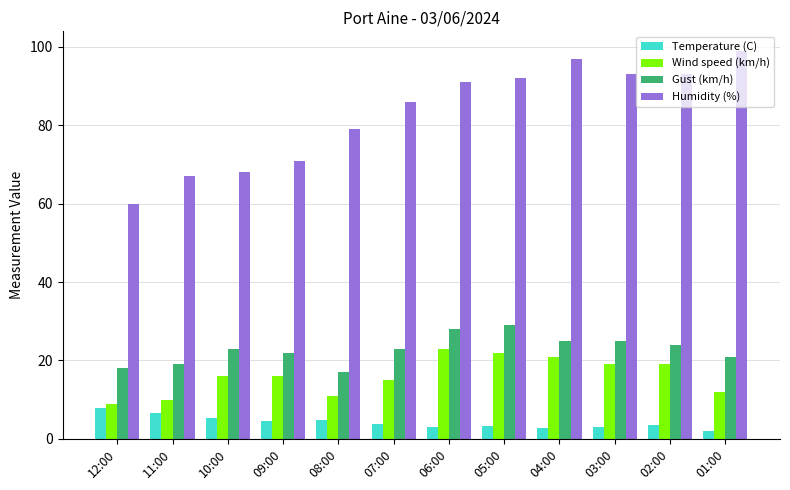

How many values in the Humidity (%) series are below 91?

6